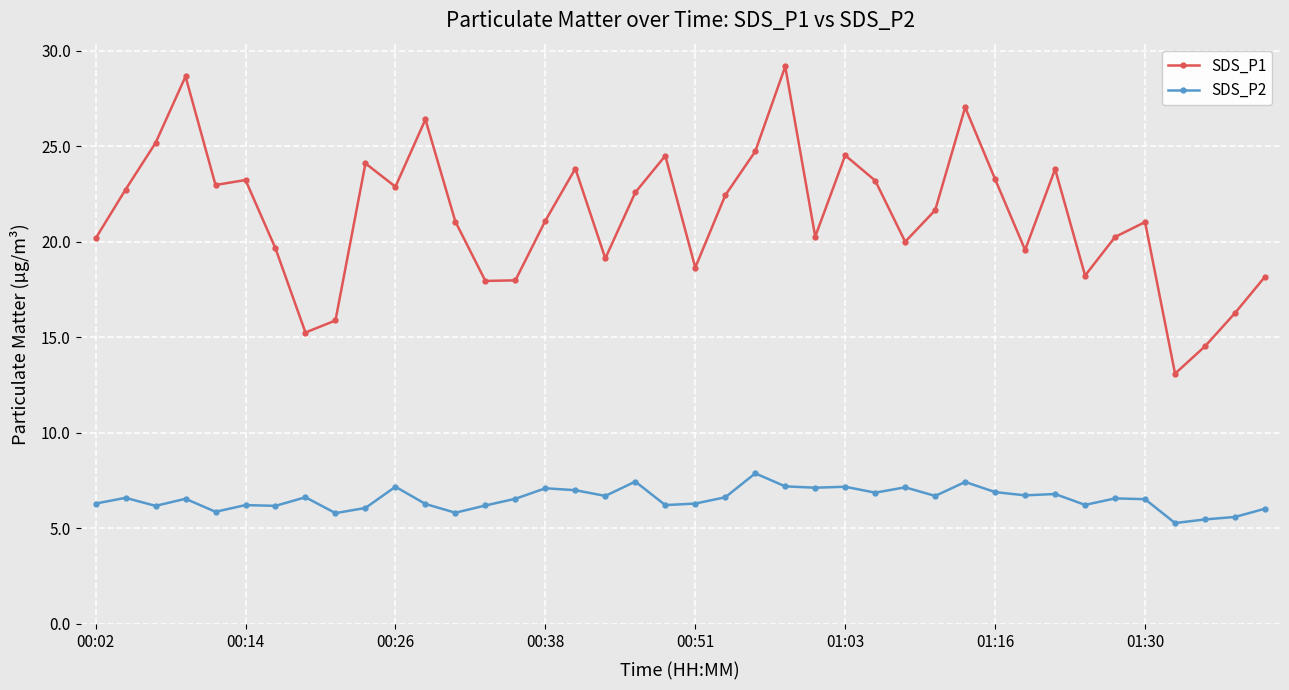

What is the minimum value shown in the chart?

5.3